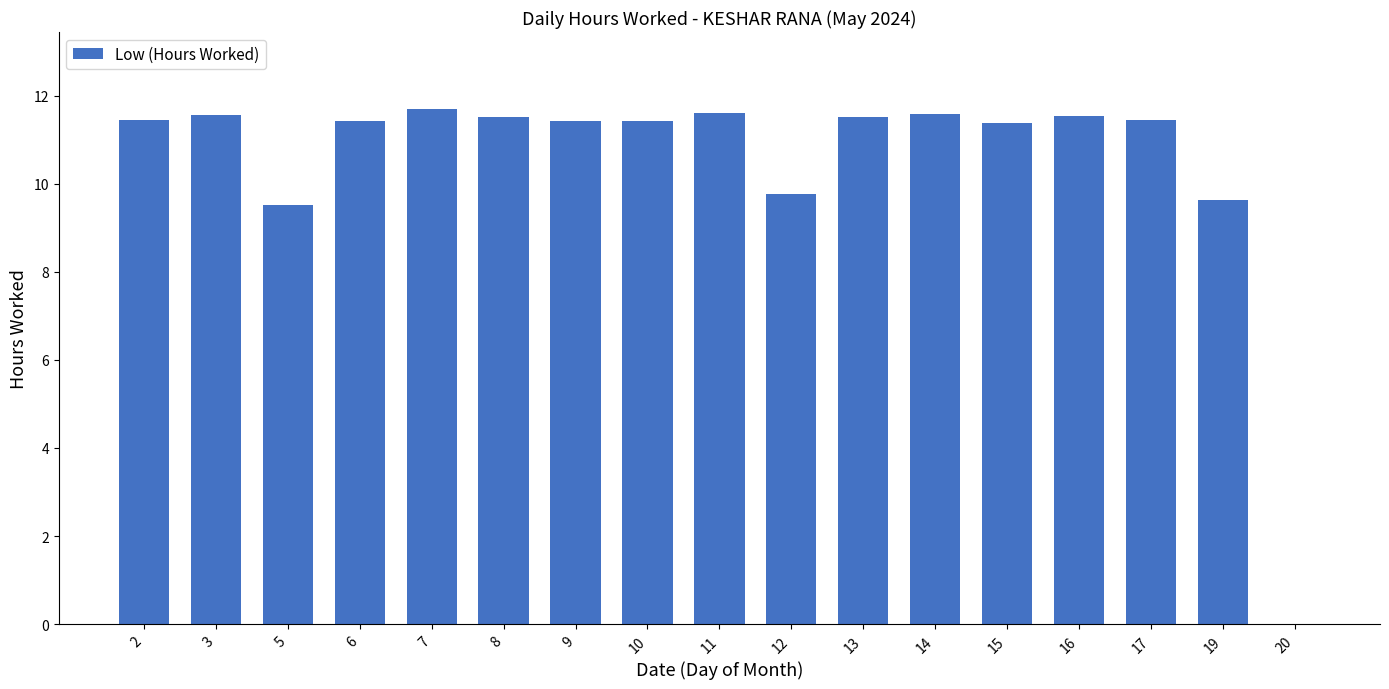

The chart shows a value of 11.4 at 15. True or false?

True